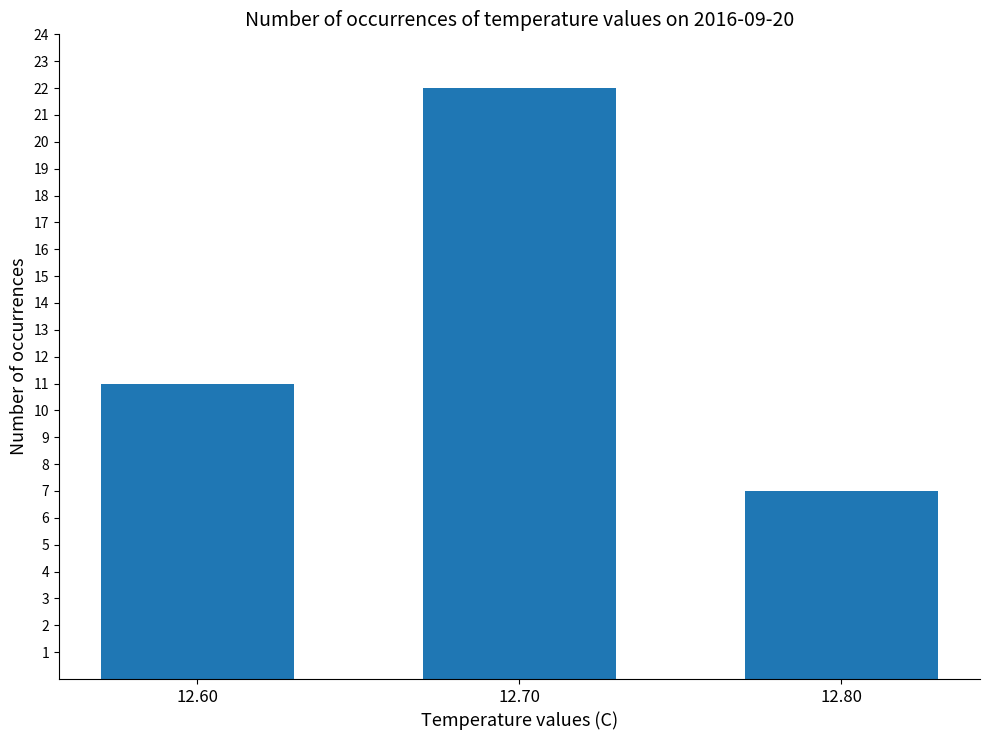

The chart shows a value of 6 at 12.70. True or false?

False